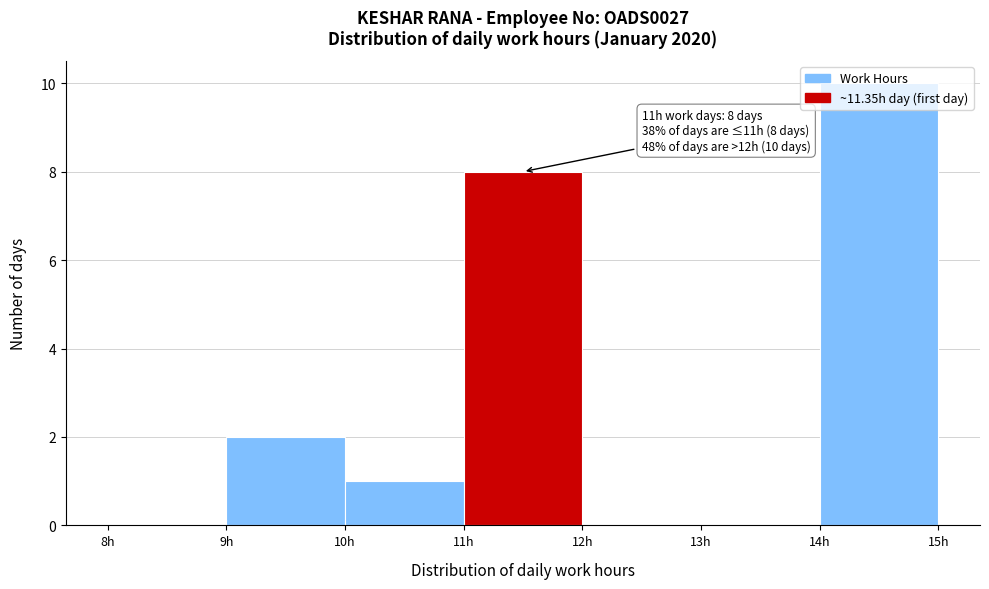

Which range on the x-axis has the tallest bar?

14 to 15